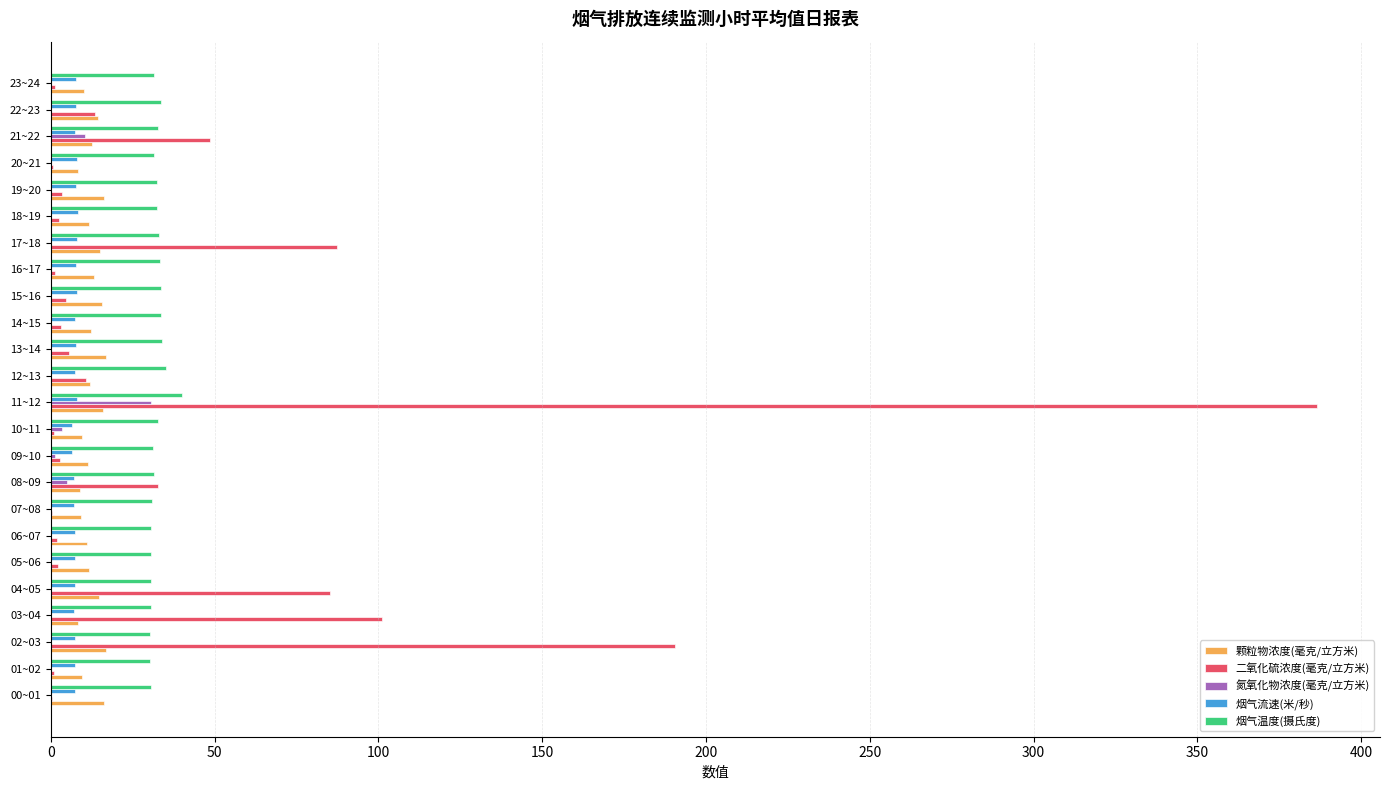

What is the highest value of the 二氧化硫浓度(毫克/立方米) series?

386.4